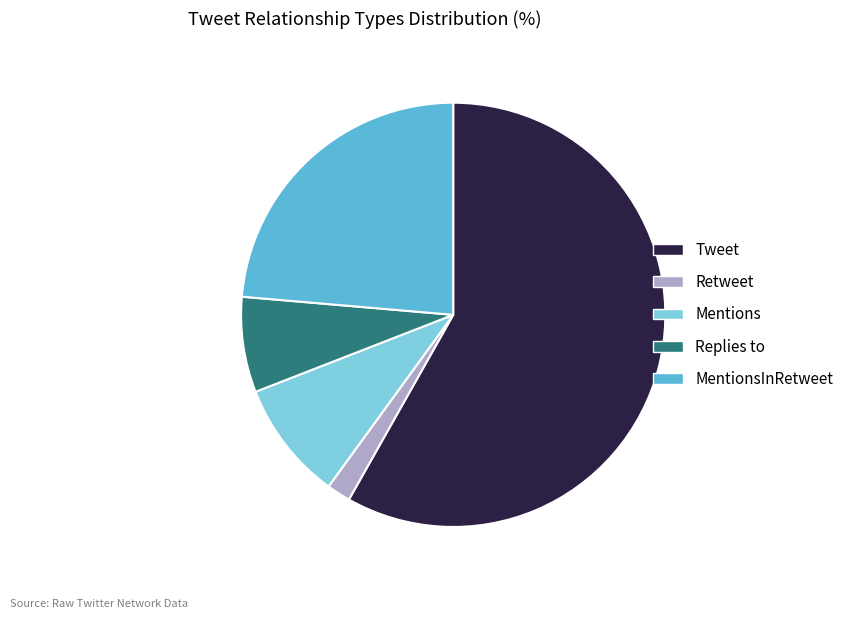

Rank the categories by value from highest to lowest.

Tweet, MentionsInRetweet, Mentions, Replies to, Retweet